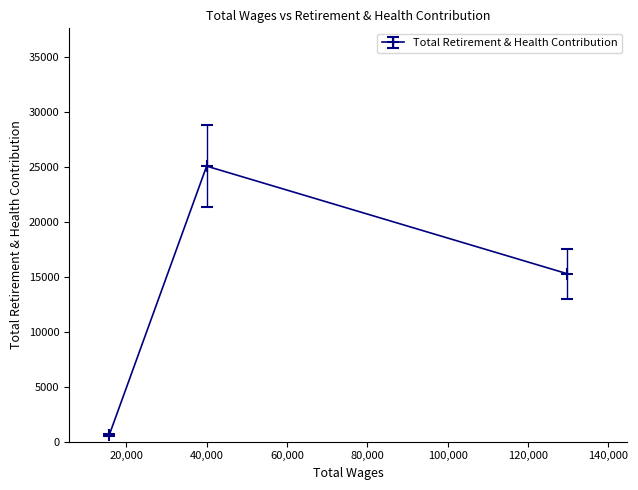

What is the value of the 3rd point from the left?

15281